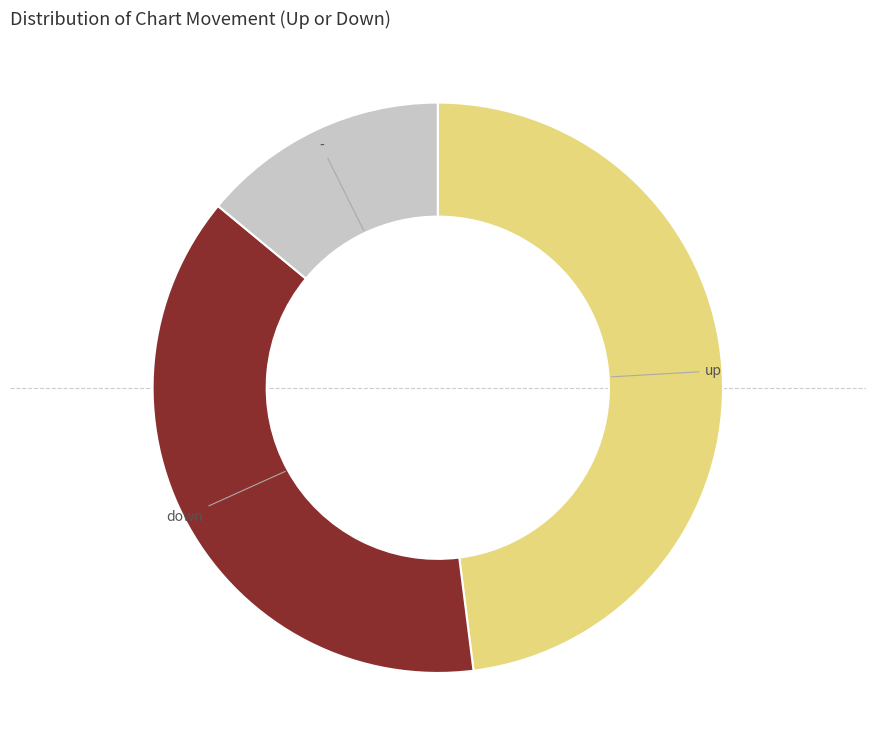

Is - the majority of the pie?

No